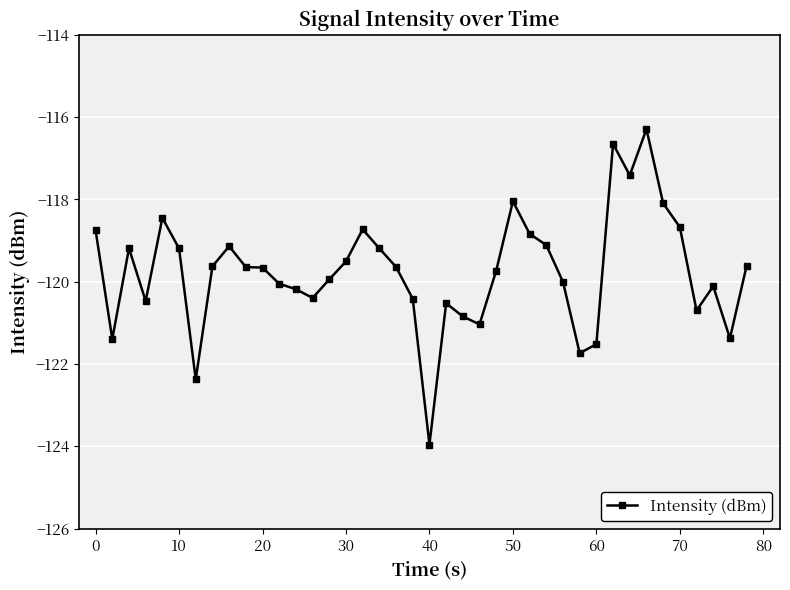

What is the minimum value shown in the chart?

-124.0